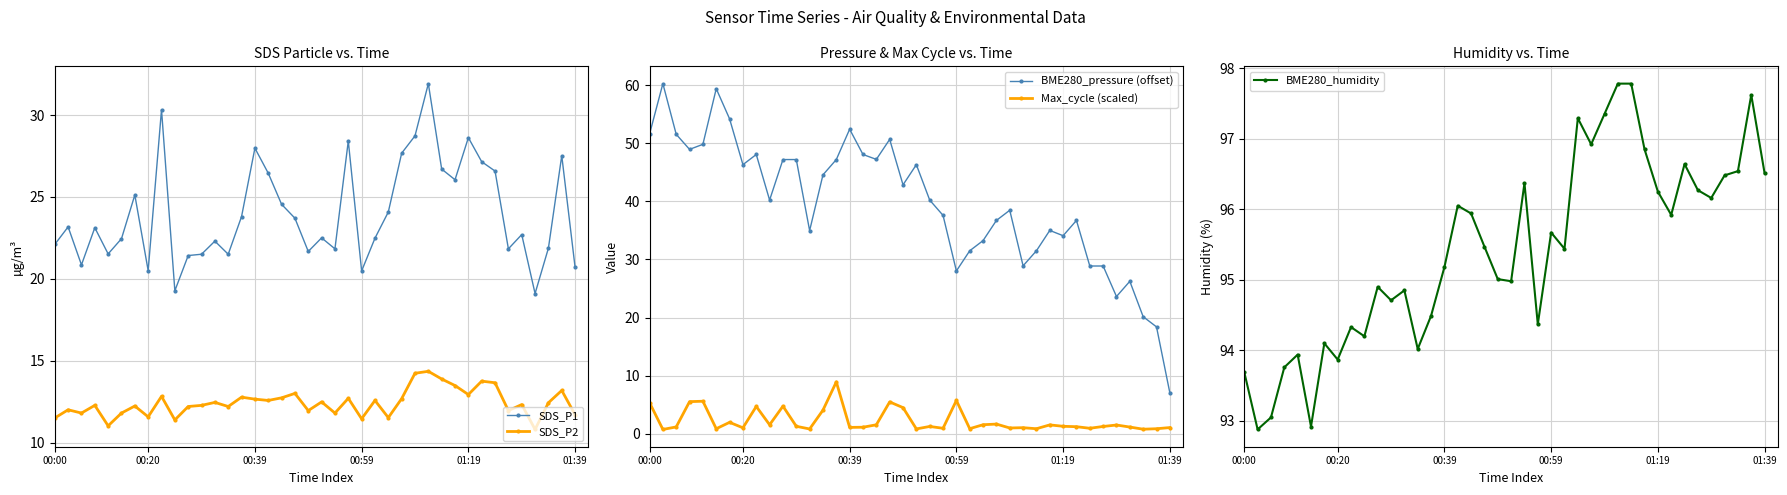

How many interior local valleys does the BME280_pressure (offset) series have?

10